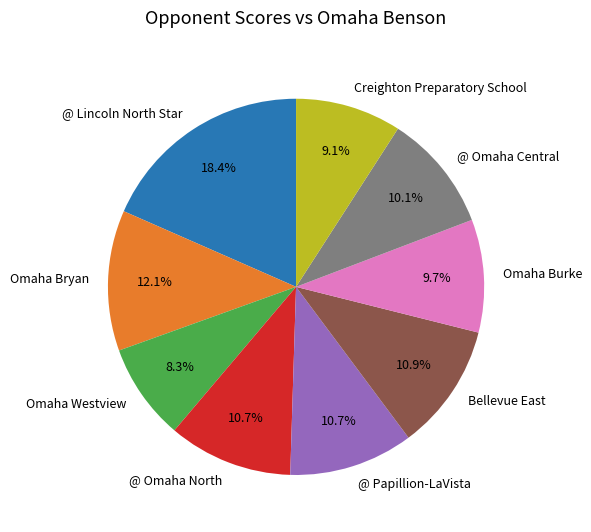

To the nearest percent, what percentage of the pie is @ Omaha North?

11%